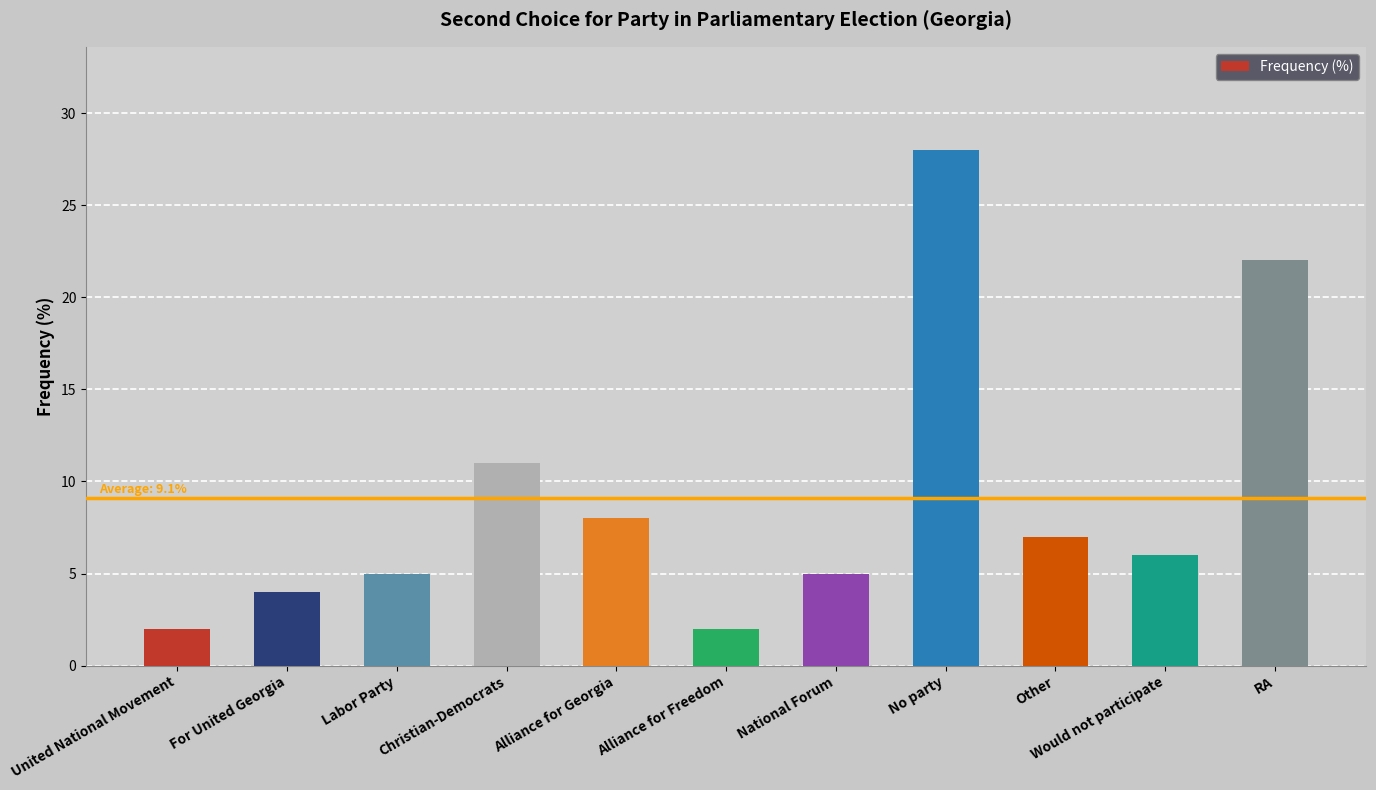

What is the average value?

9